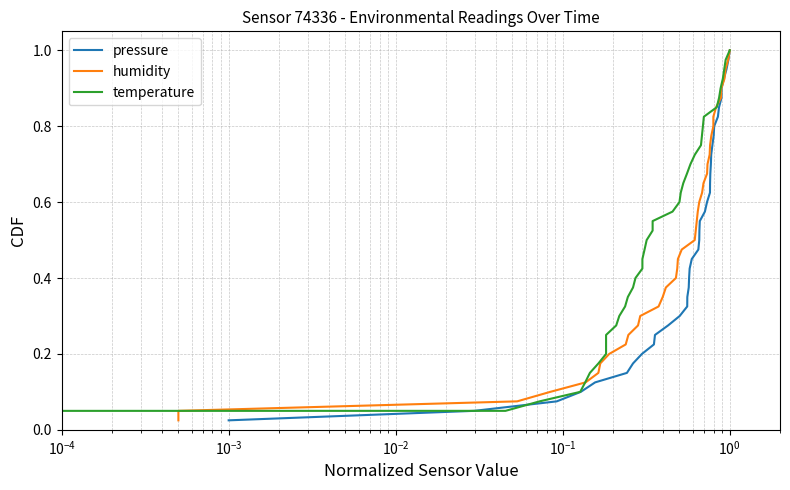

Rank the series by their maximum value, from lowest to highest.

pressure, humidity, temperature